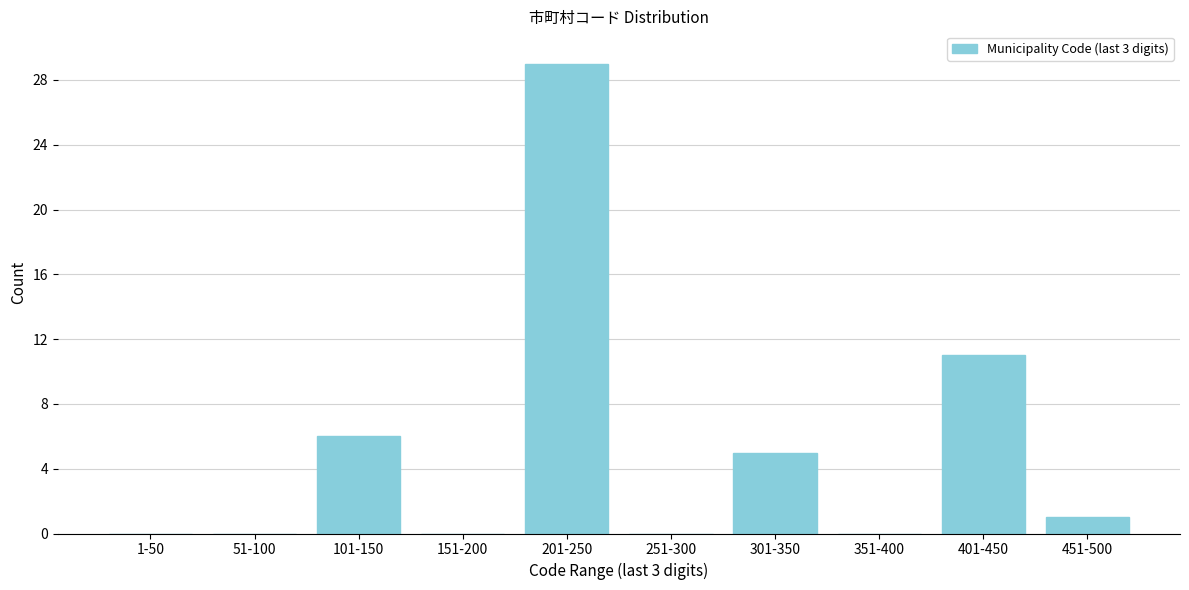

Reading left to right, extract all data points from this chart.

1-50=0	51-100=0	101-150=6	151-200=0	201-250=29	251-300=0	301-350=5	351-400=0	401-450=11	451-500=1